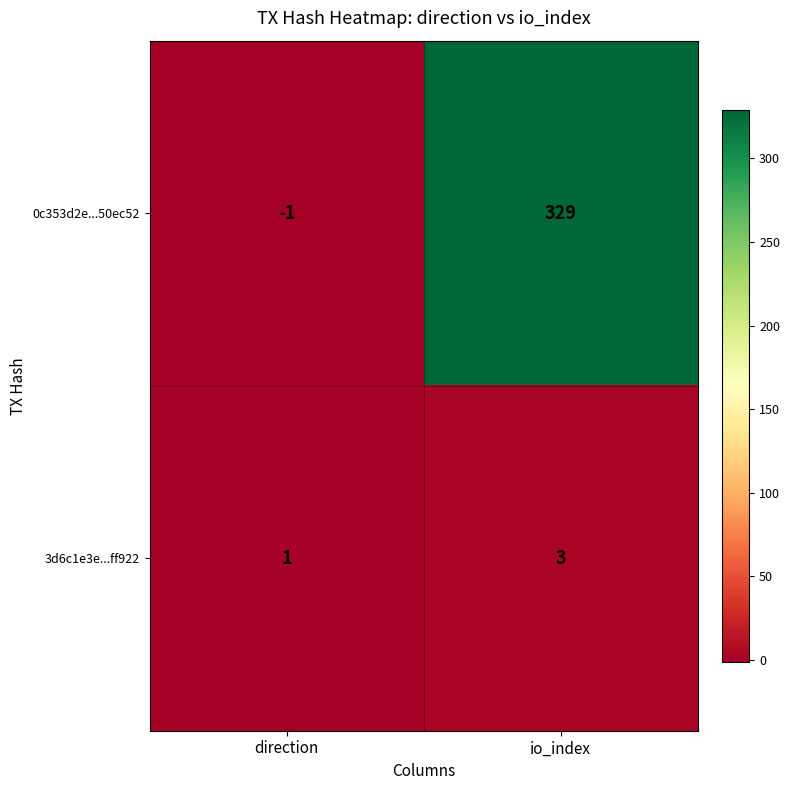

Count the number of categories in the chart.

2